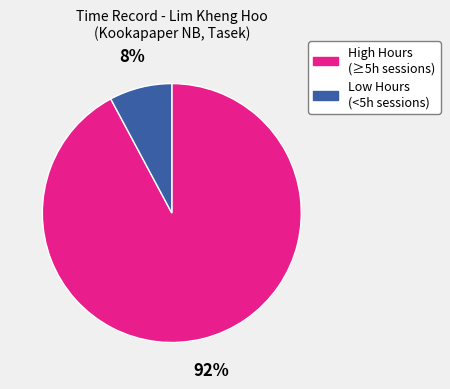

How many slices are in this pie chart?

2